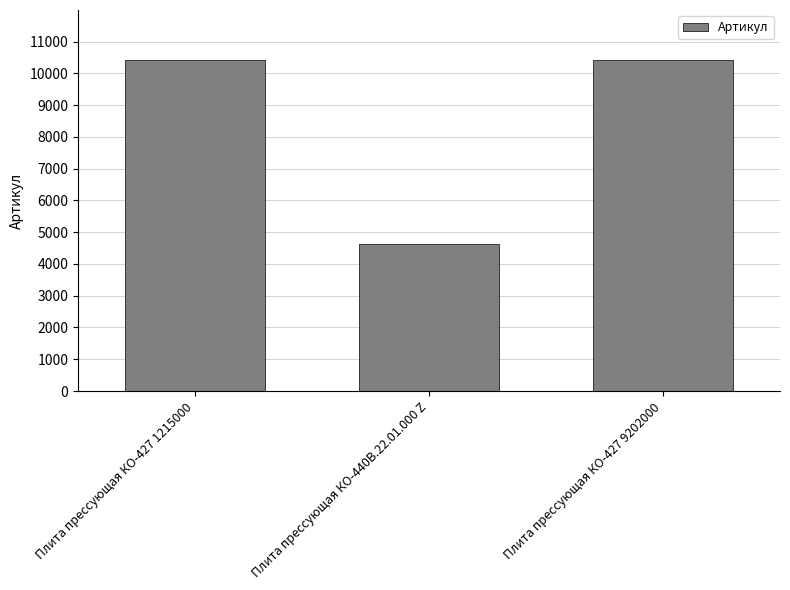

Which has a higher value, Плита прессующая КО-440В.22.01.000 Z or Плита прессующая КО-427 9202000?

Плита прессующая КО-427 9202000